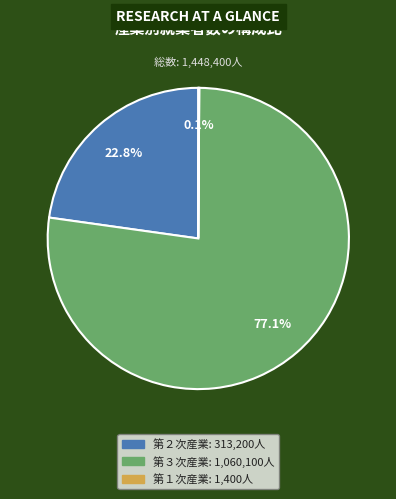

Which slice represents more than half of the pie?

第３次産業